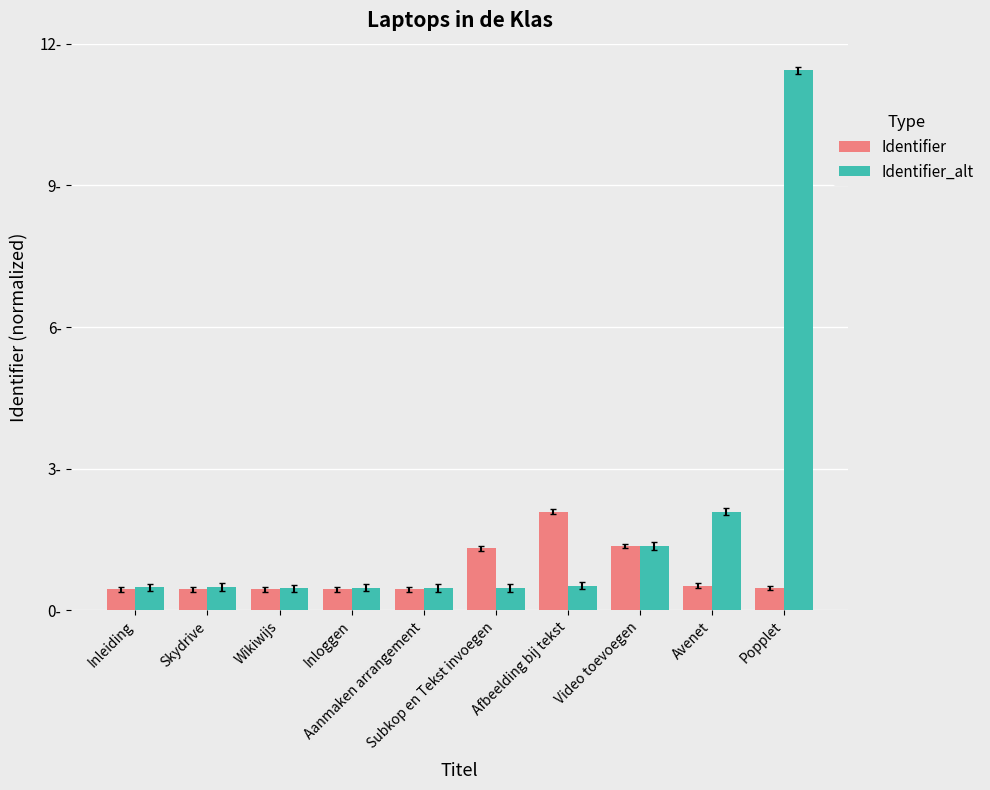

Are the bars horizontal?

No